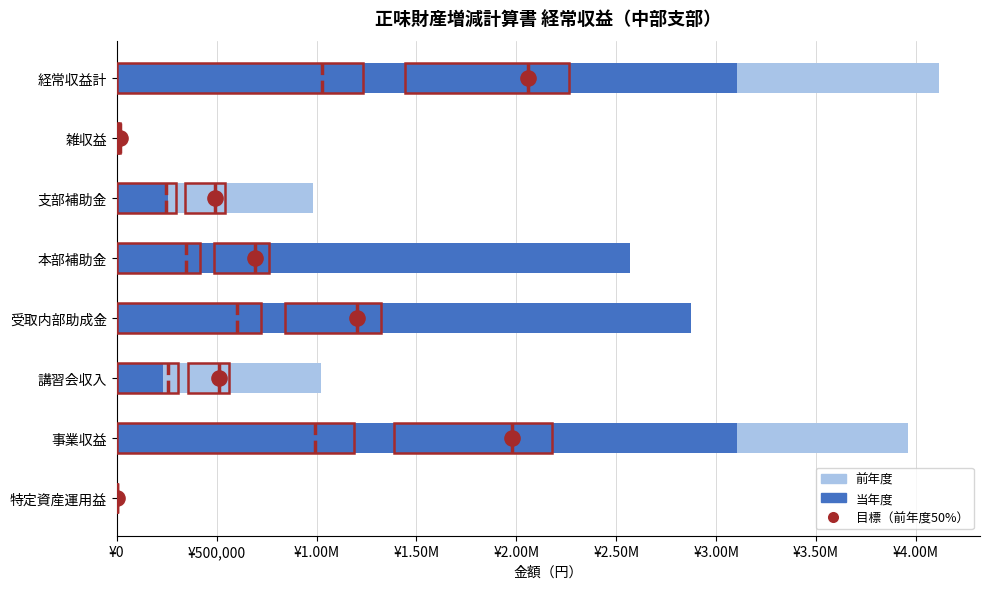

Which series has the largest total across all categories?

前年度